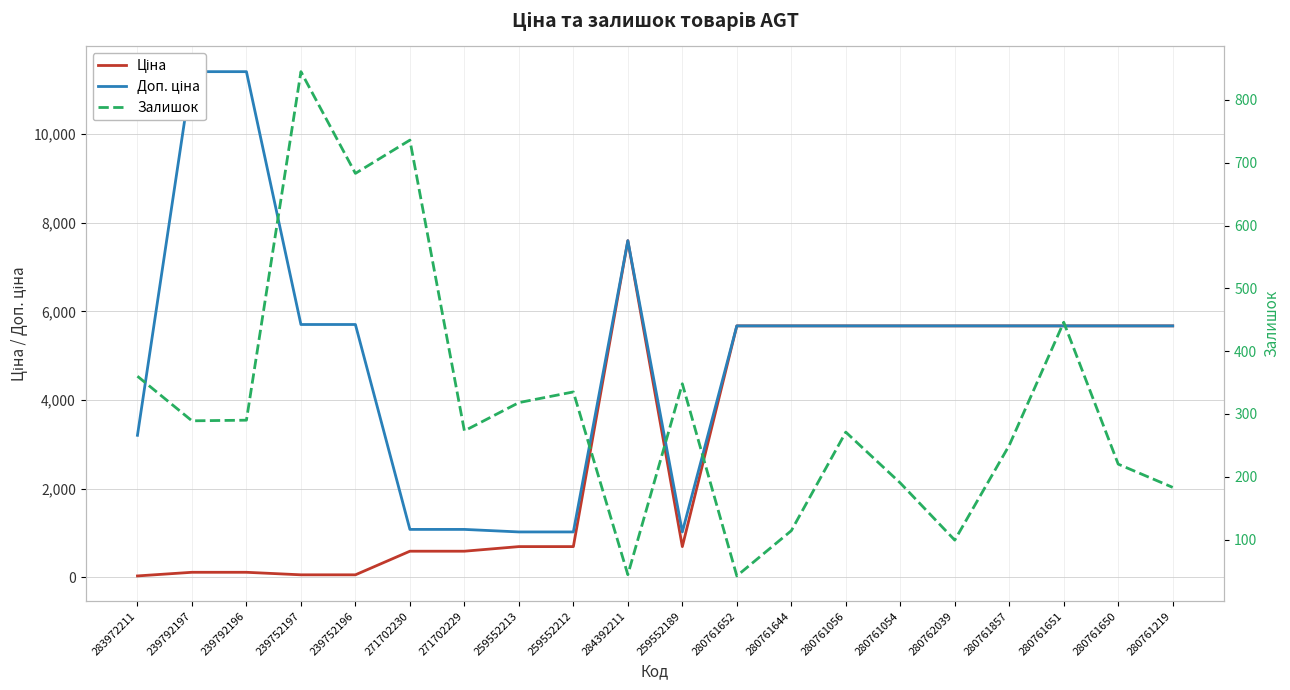

What is the minimum value shown in the chart?

32.0